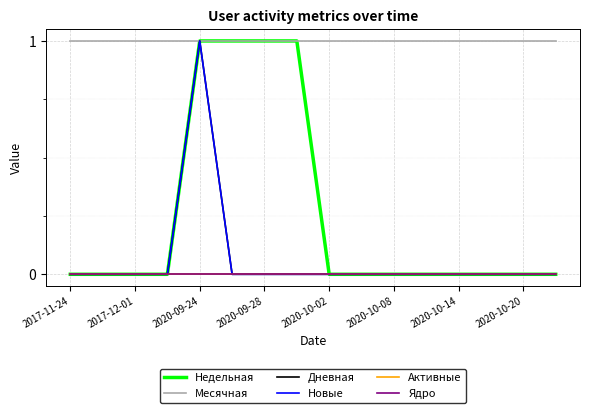

Does the chart display data point markers on the line(s)?

No